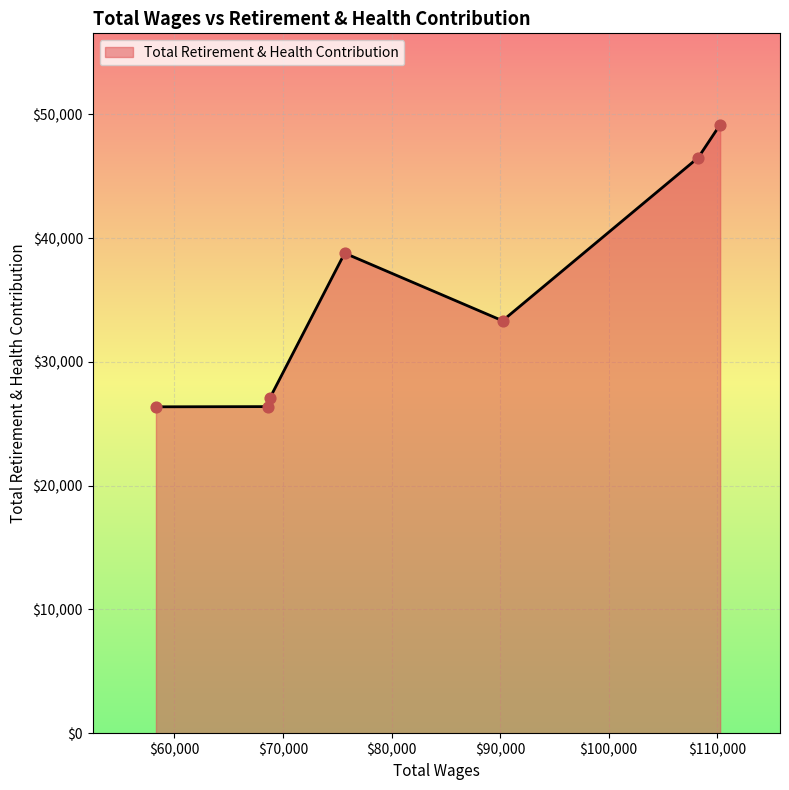

What is the difference between the maximum and minimum values?

22803